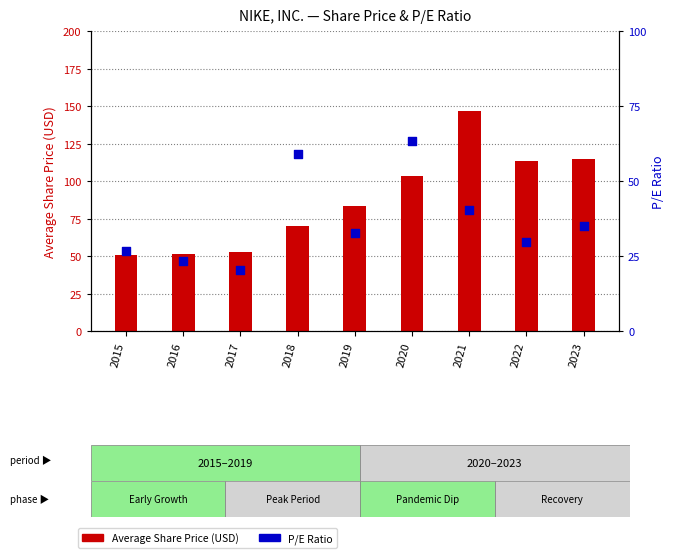

What are all the series names shown in the legend?

Average Share Price, P/E Ratio